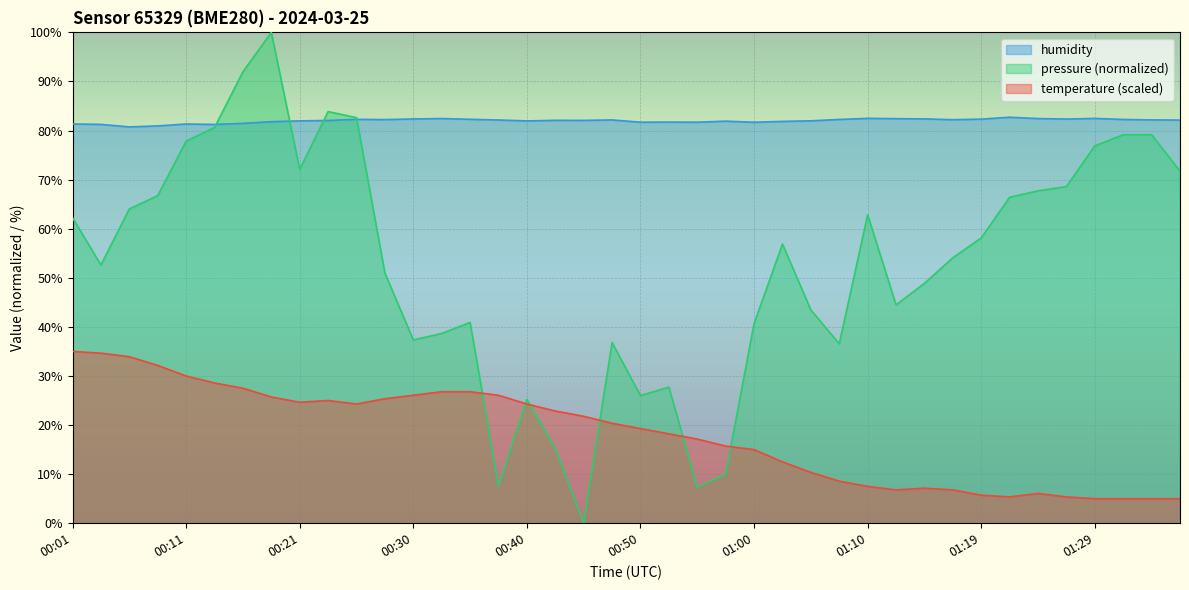

The value of humidity at 00:16 is 39.4. True or false?

False